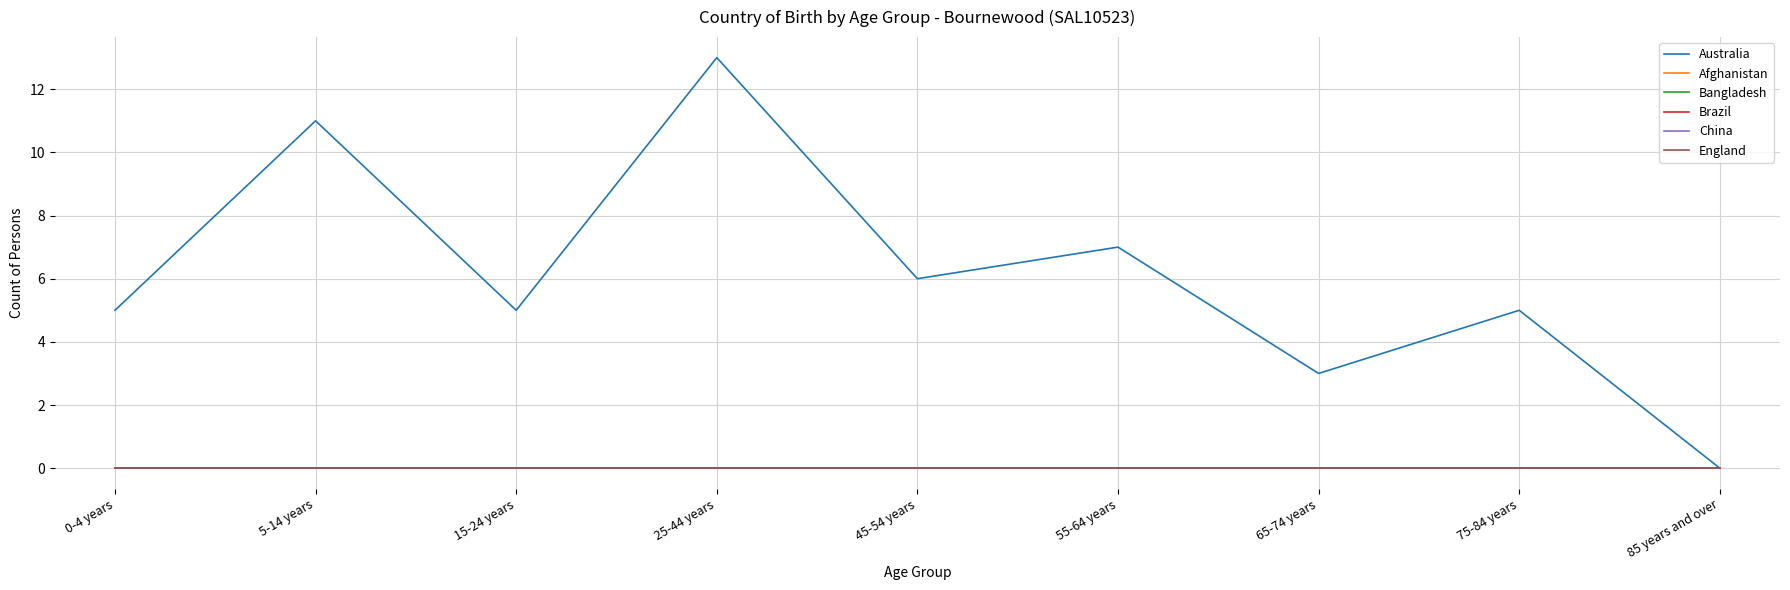

Between 25-44 years and 0-4 years, which is larger?

25-44 years